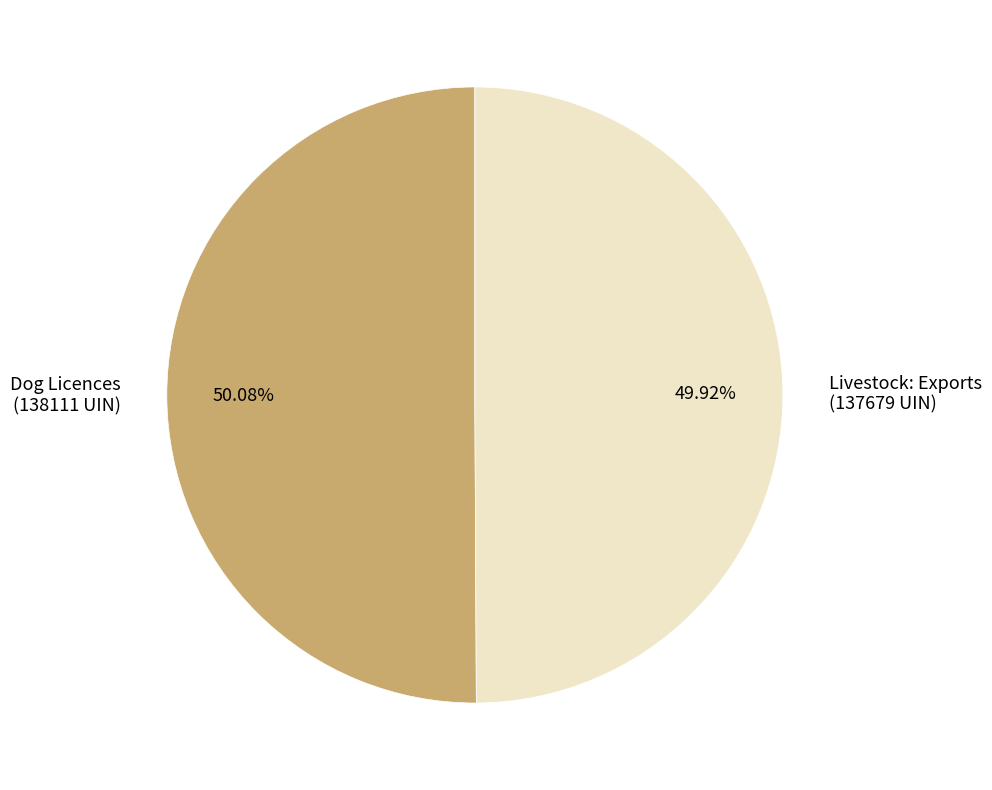

Approximately how many times larger is the value at Livestock: Exports (137679 UIN) compared to Dog Licences (138111 UIN)?

1.0